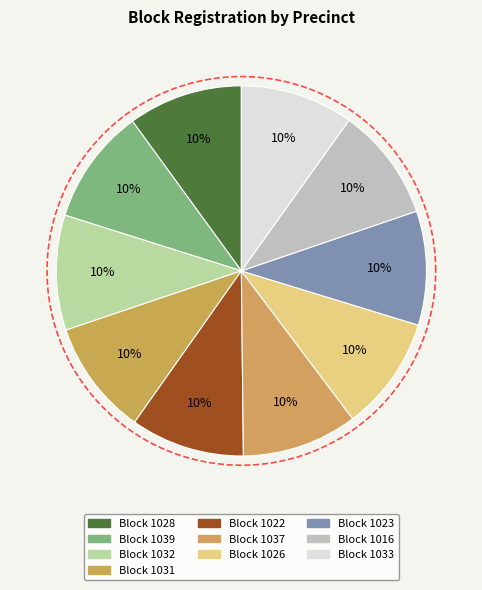

Rank the categories by value from highest to lowest.

2, 6, 3, 4, 1, 9, 7, 8, 5, 10